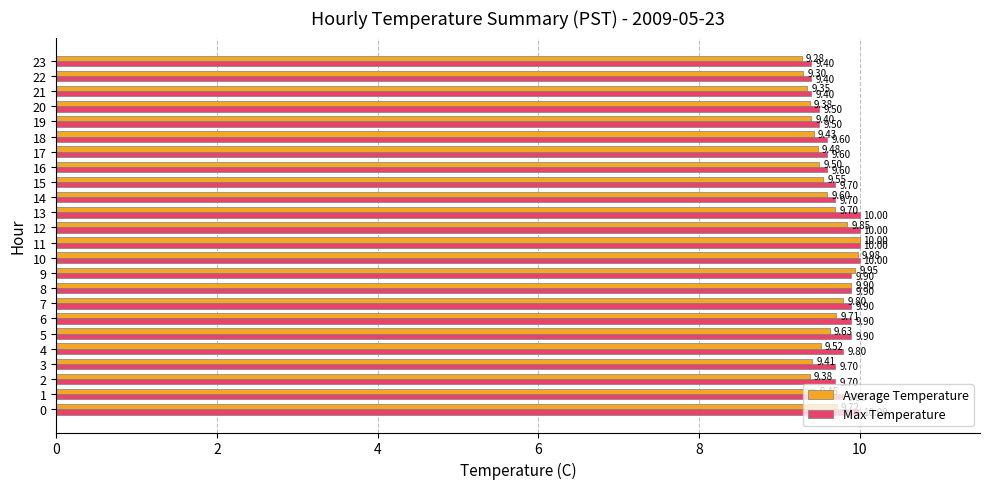

Between 7 and 12, which series saw the biggest shift?

Max Temperature